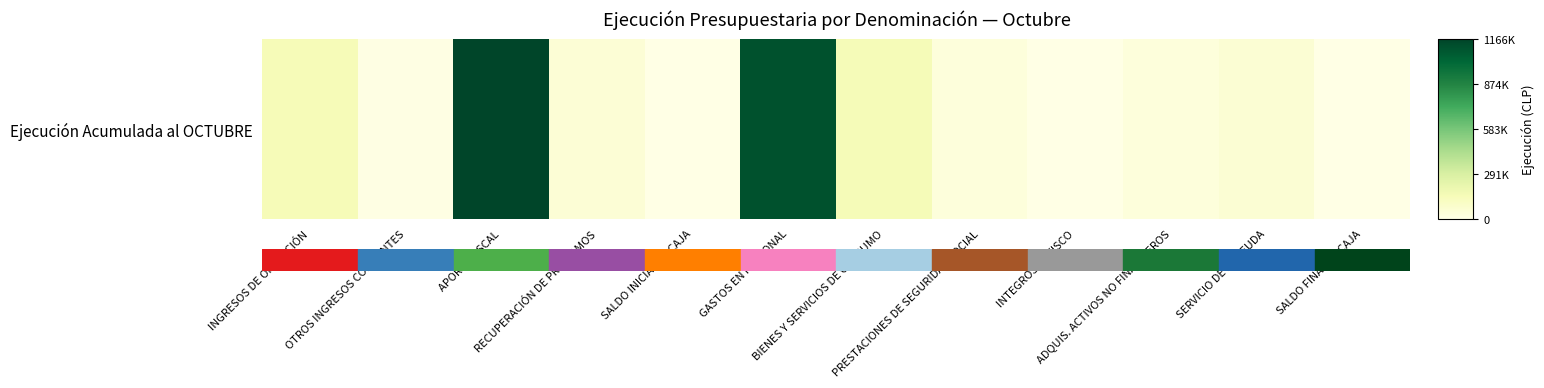

The chart shows a value of 205860 at BIENES Y SERVICIOS DE CONSUMO. True or false?

False